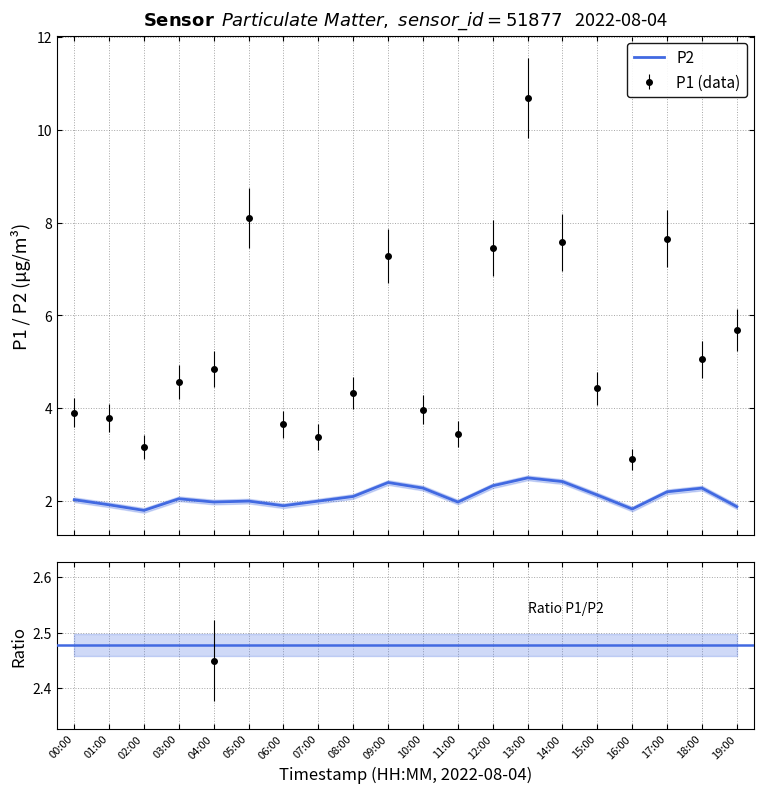

Rank the series at 09:00 from lowest to highest value.

P2, P1